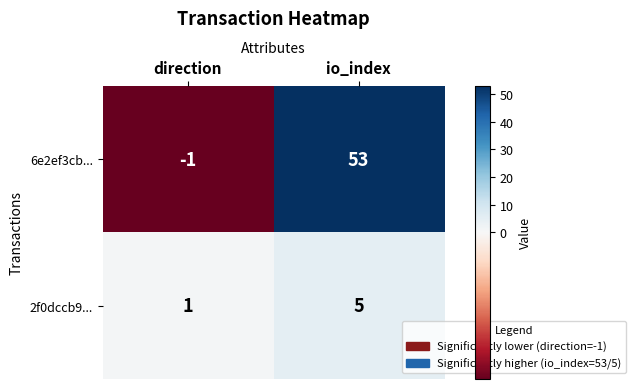

What is the difference between the highest and lowest values at io_index?

48